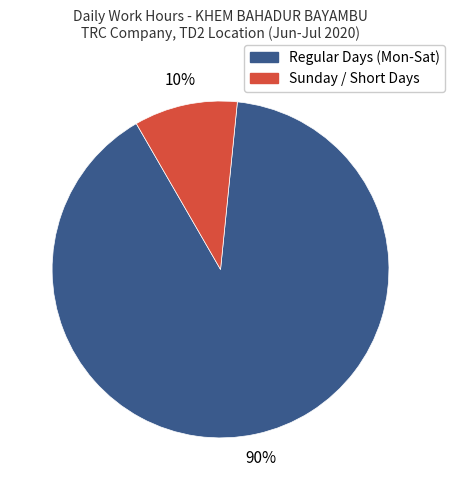

To the nearest percent, what is the average slice percentage?

50%